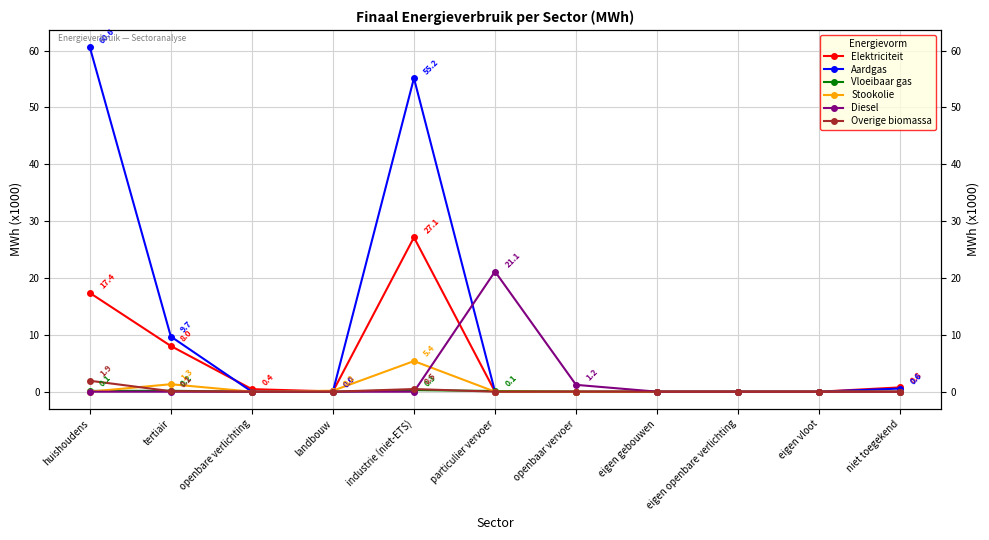

Which series has the largest range (max minus min)?

Aardgas